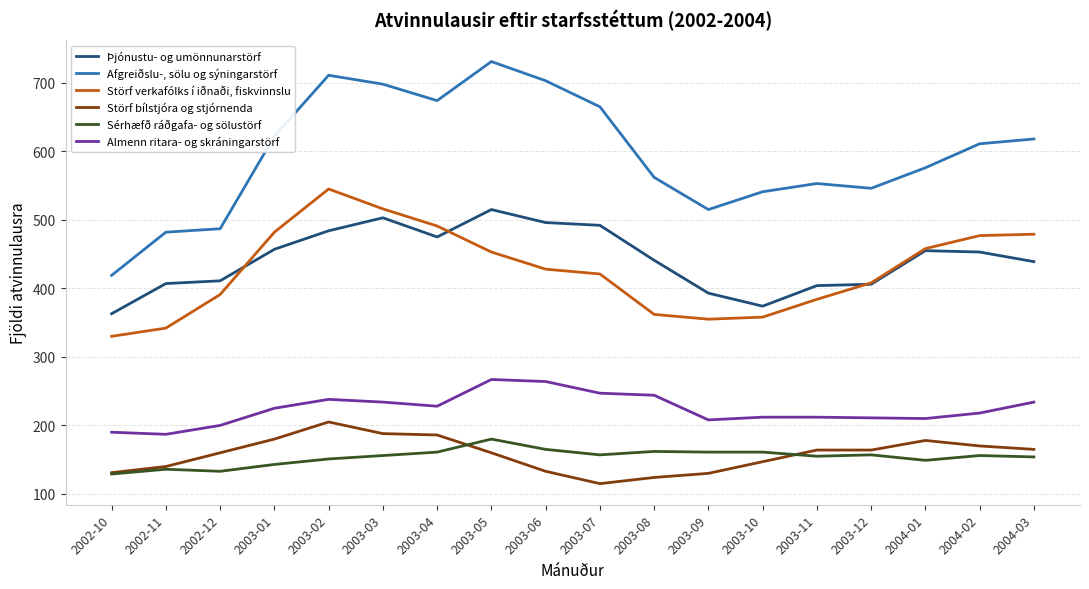

The value of Störf verkafólks í iðnaði, fiskvinnslu at 2004-02 is 477. True or false?

True